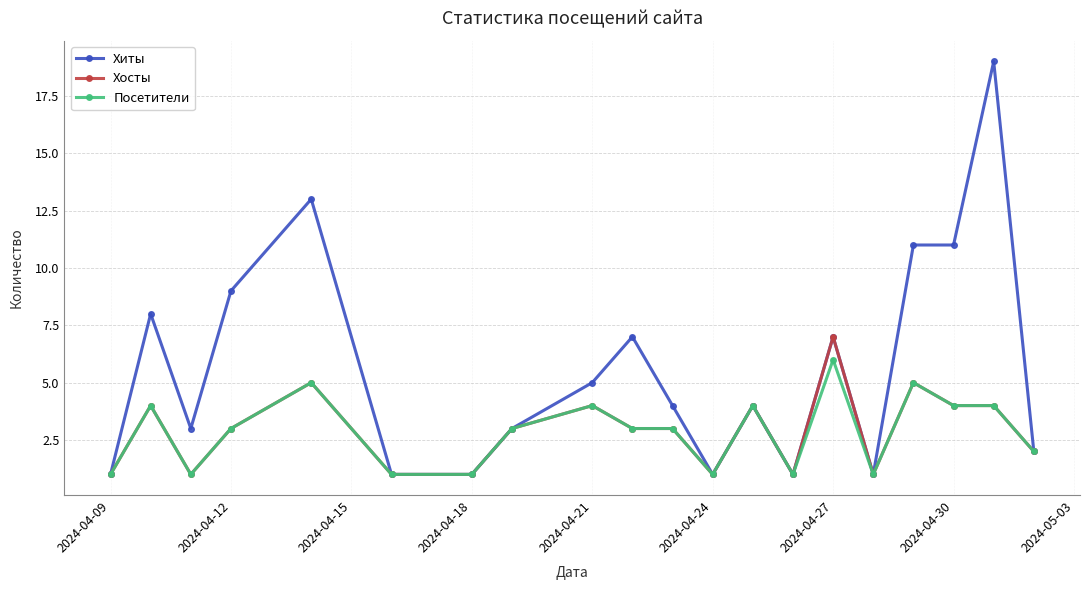

How many categories are shown in the chart?

20